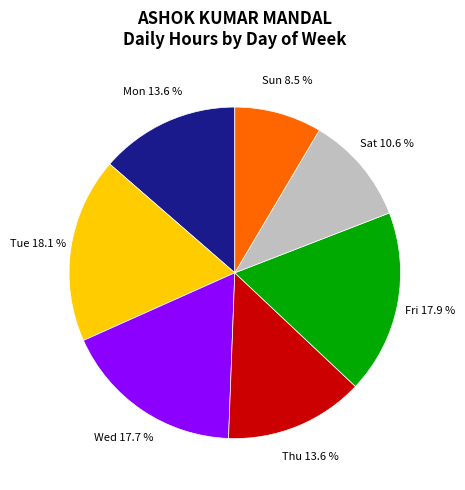

Count the number of slices in the pie.

7